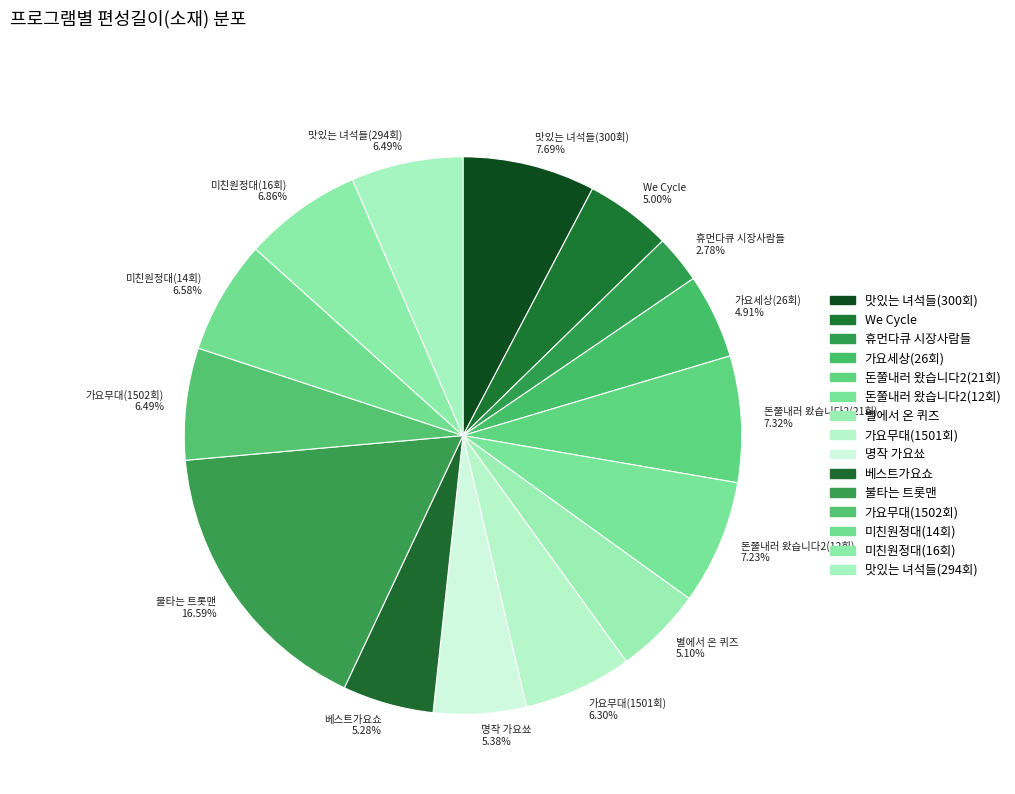

The 맛있는 녀석들(294회) slice represents 6% of the pie. True or false?

True